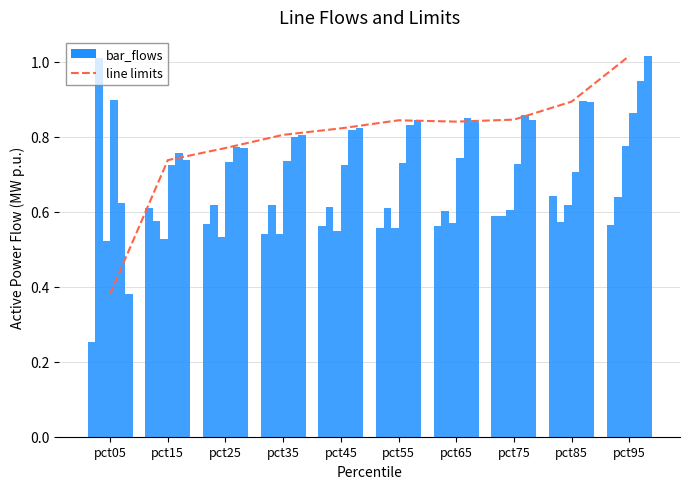

Which label corresponds to the smallest value in the chart?

pct05